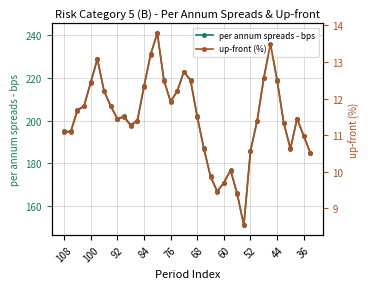

True or false: per annum spreads - bps has a value of 216 at 84.

True